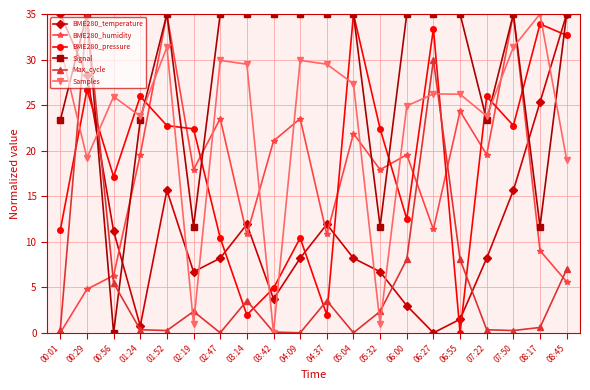

At which label does BME280_pressure reach its minimum?

06:55